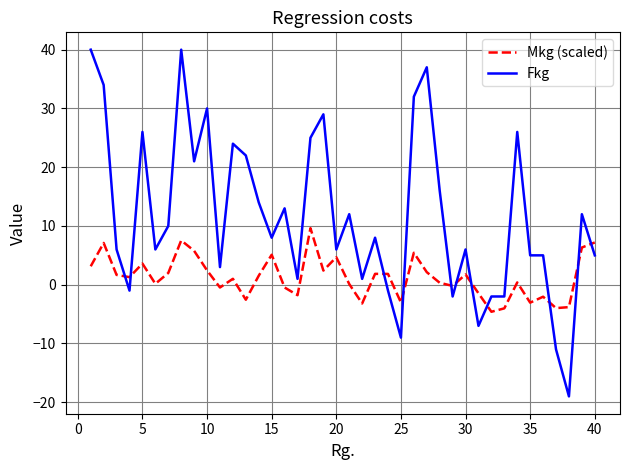

Which series has the largest total across all categories?

Fkg